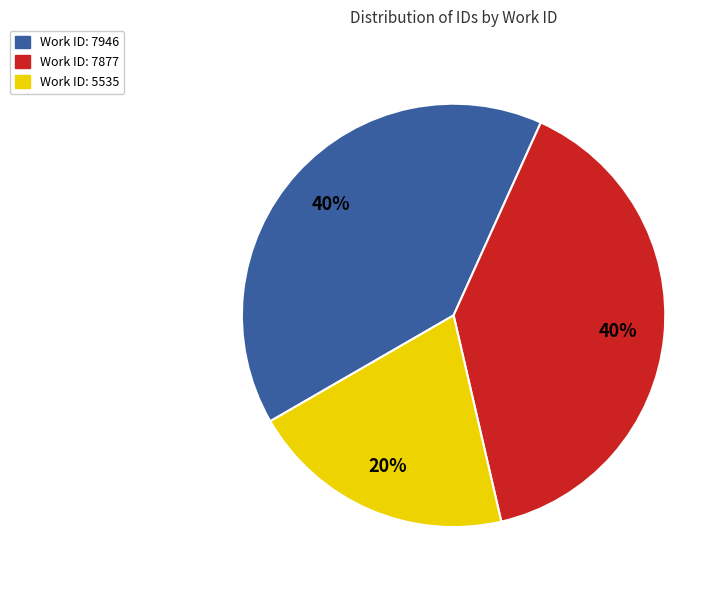

To the nearest percent, what is the difference between the largest and smallest slice percentages?

20%